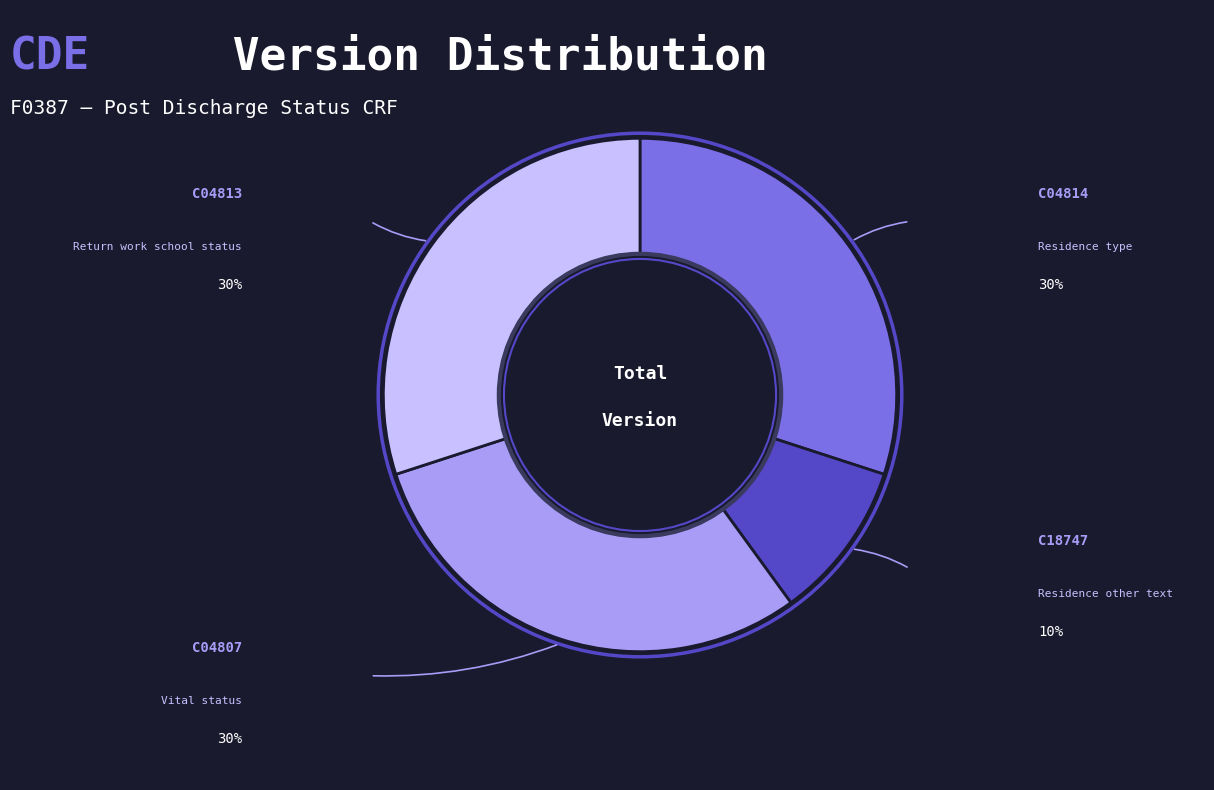

The C04814 slice represents 30% of the pie. True or false?

True